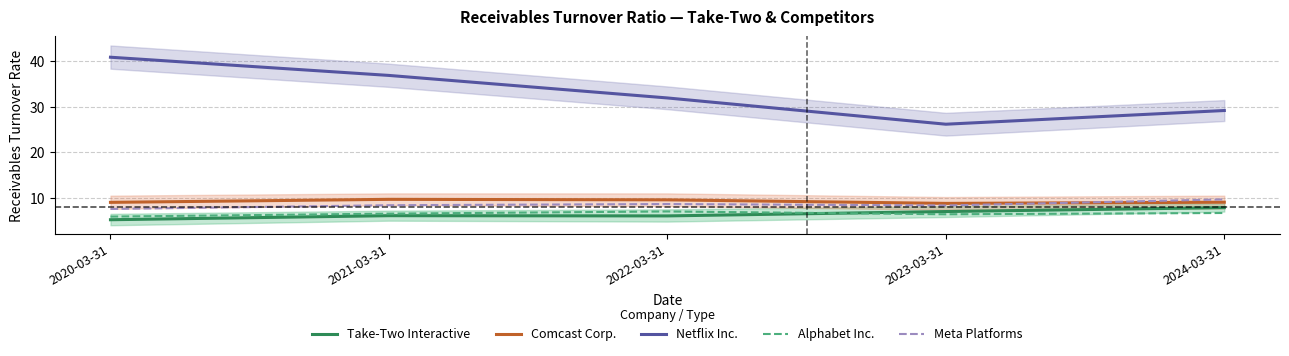

True or false: Alphabet Inc. and Meta Platforms intersect in this chart.

False